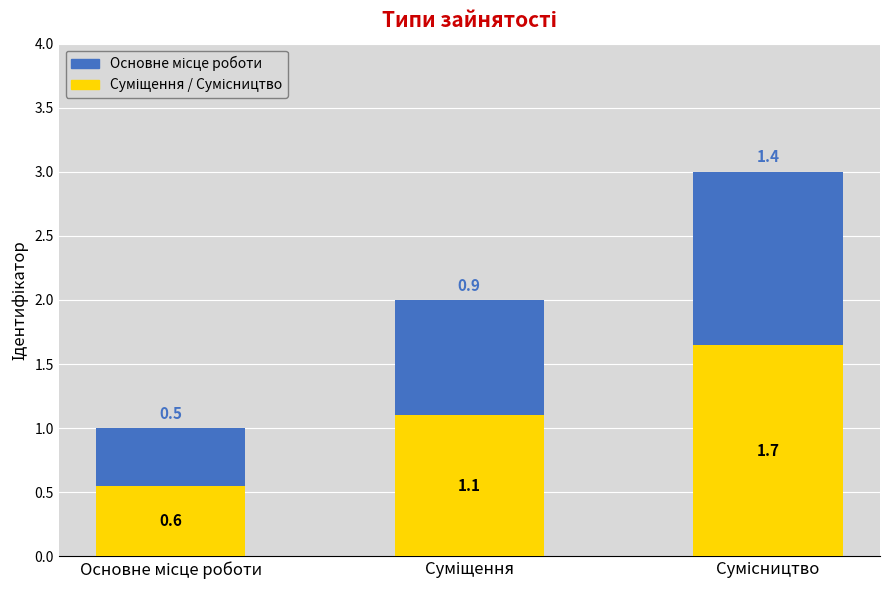

How many distinct data groups are displayed?

2